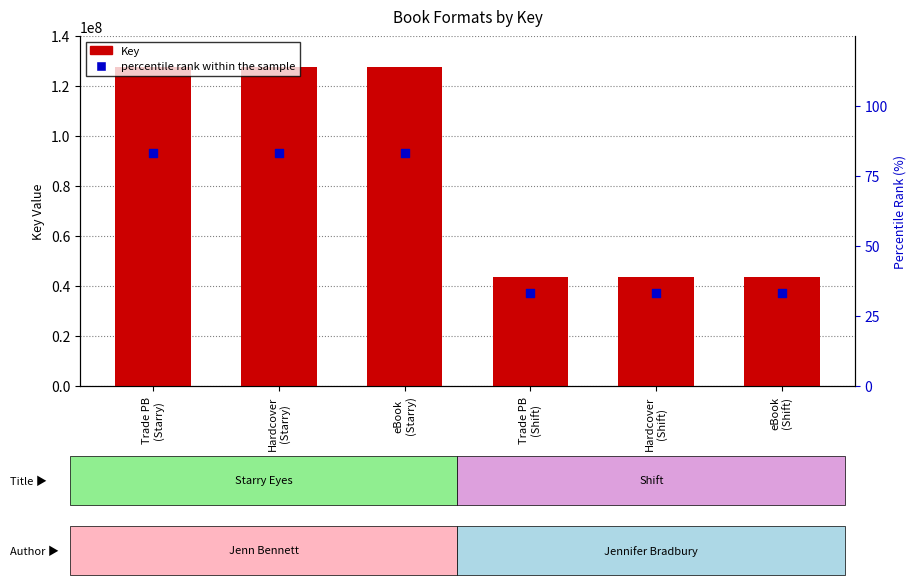

At how many categories does at least one series exceed 80479831?

3